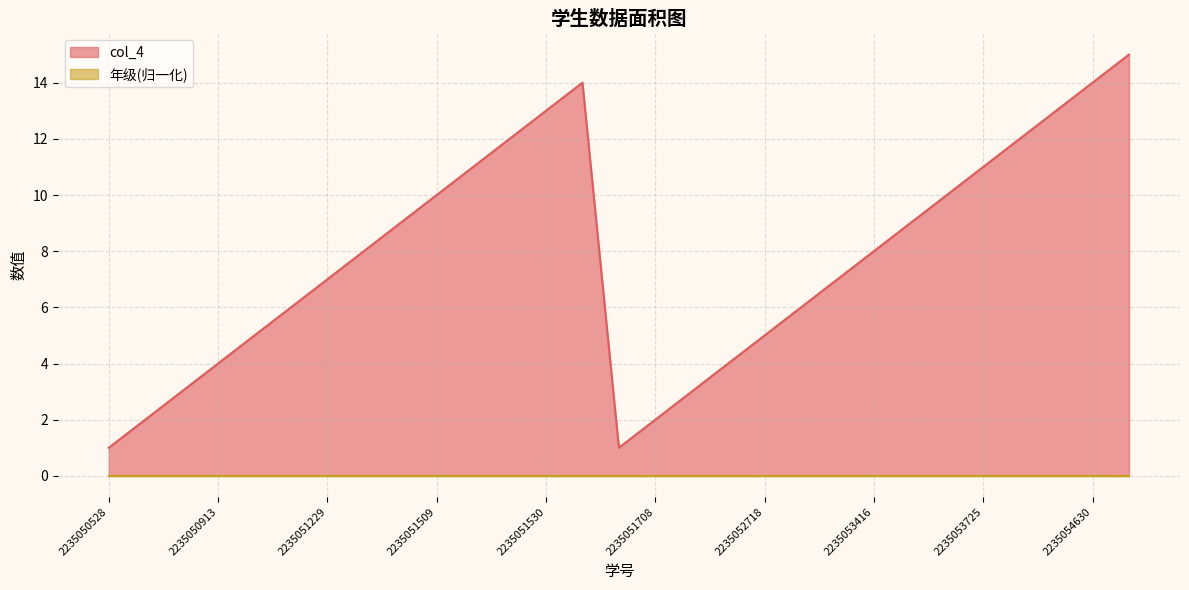

List the labels in order of value, smallest first.

2235050528, 2235051614, 2235050717, 2235051708, 2235050719, 2235051925, 2235050913, 2235052115, 2235051002, 2235052718, 2235051031, 2235052819, 2235051229, 2235053316, 2235051328, 2235053416, 2235051405, 2235053419, 2235051509, 2235053516, 2235051524, 2235053725, 2235051525, 2235053825, 2235051530, 2235054426, 2235051608, 2235054630, 2235054709